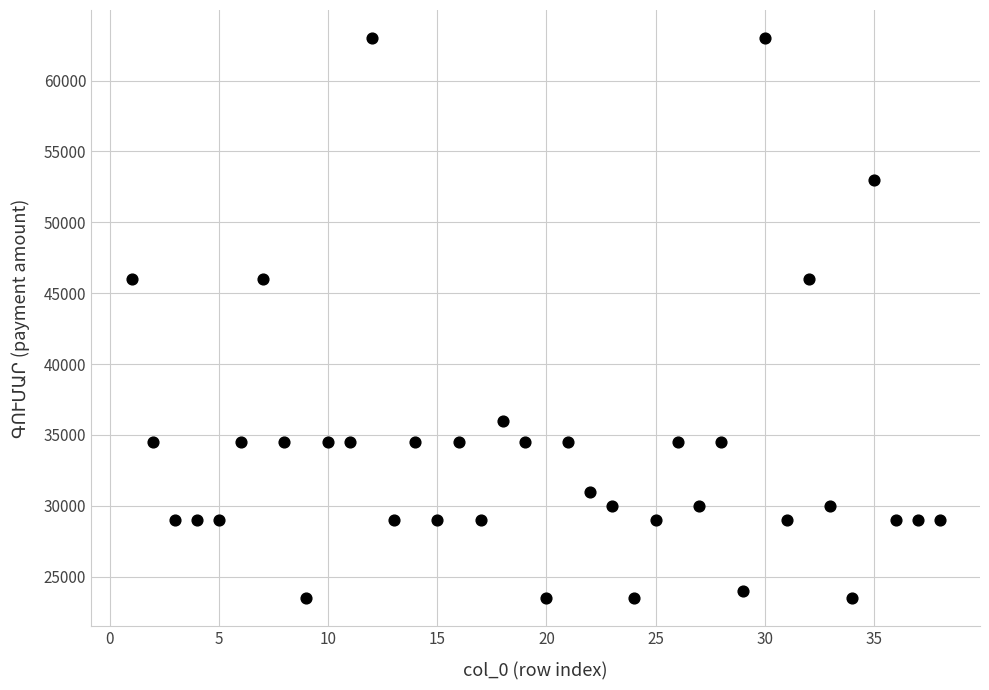

What is the range of X values (max minus min)?

37